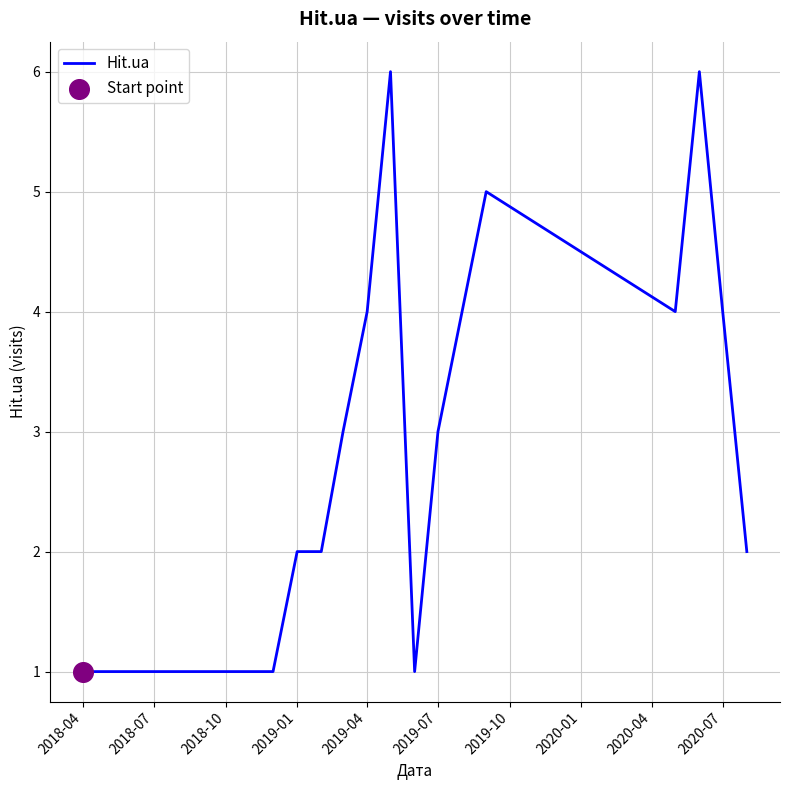

What is the greatest value displayed?

6